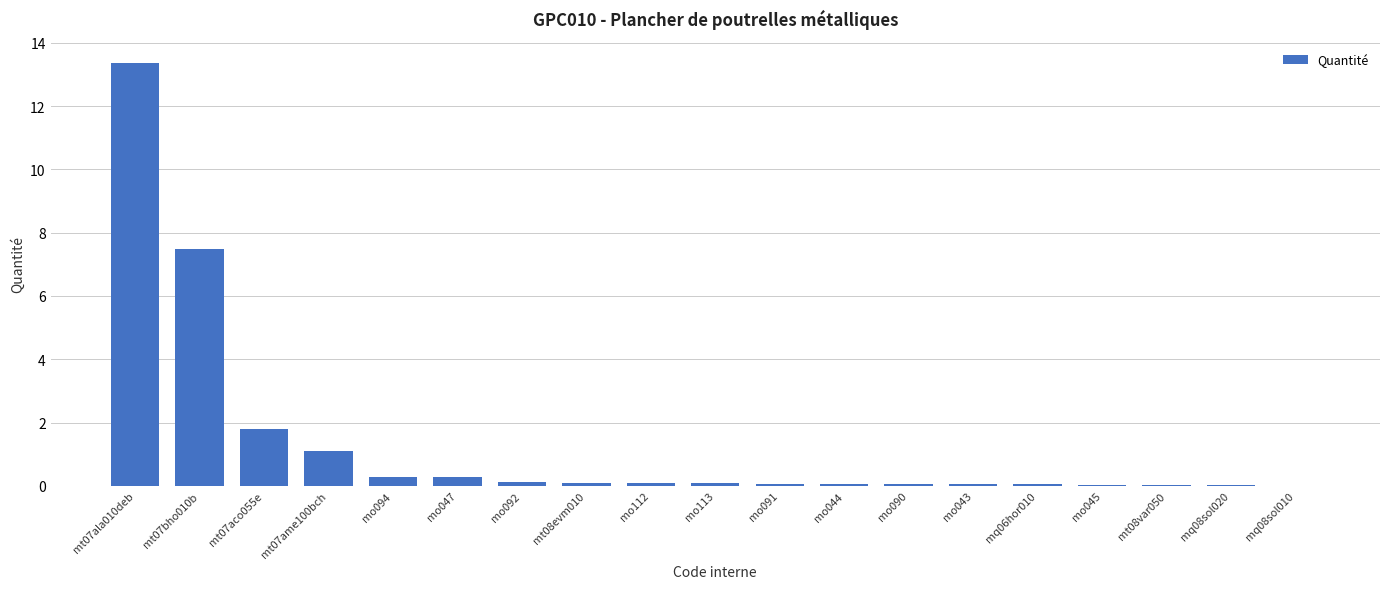

The chart shows a value of 0.1 at mo043. True or false?

True